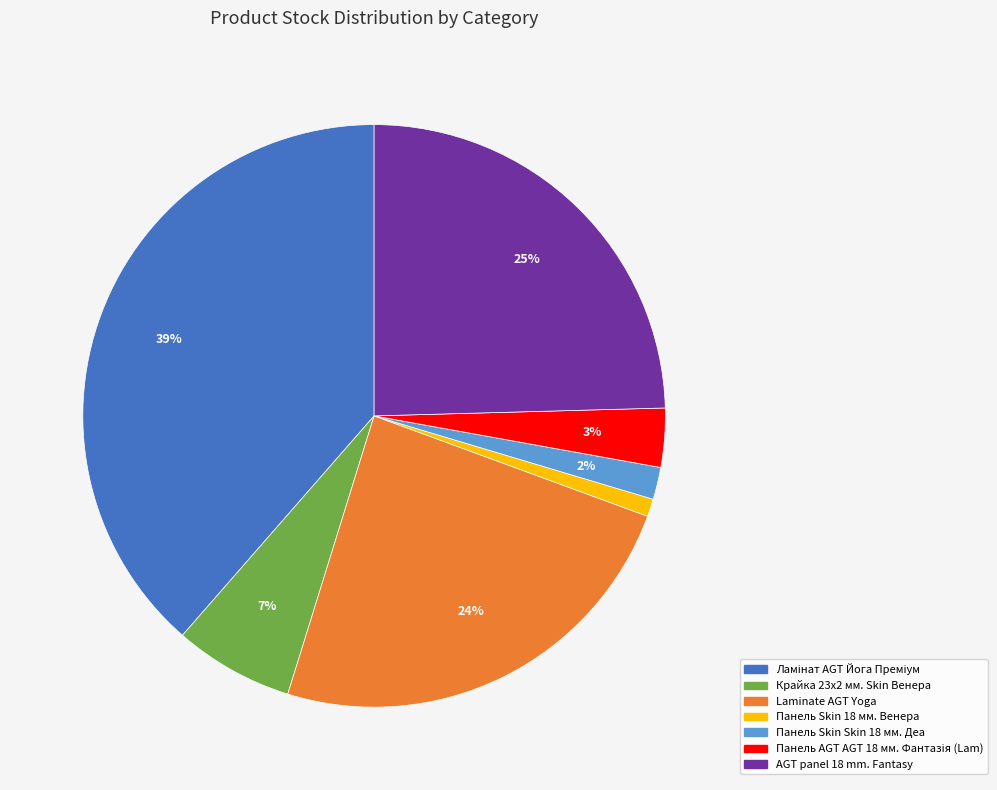

Count the number of slices in the pie.

7